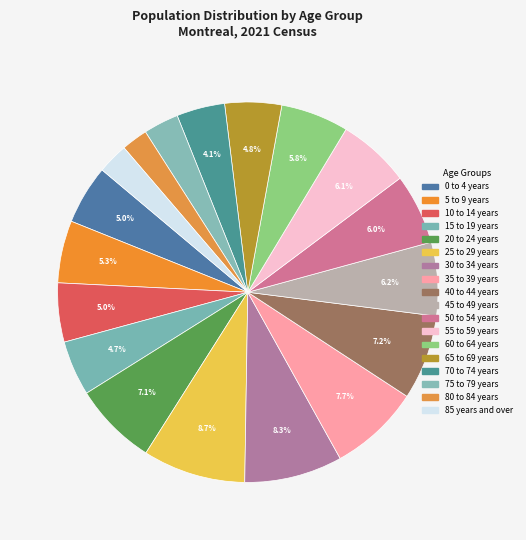

What percentage is the 25 to 29 years slice, to the nearest percent?

9%